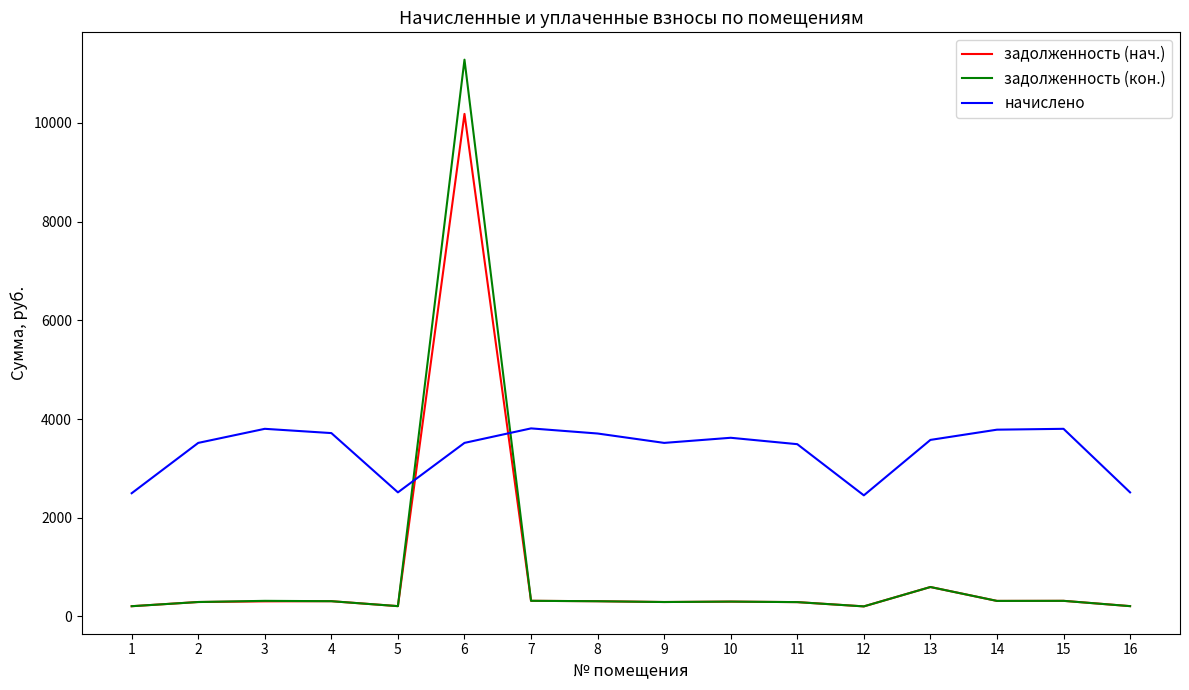

Count the number of data series in this chart.

3